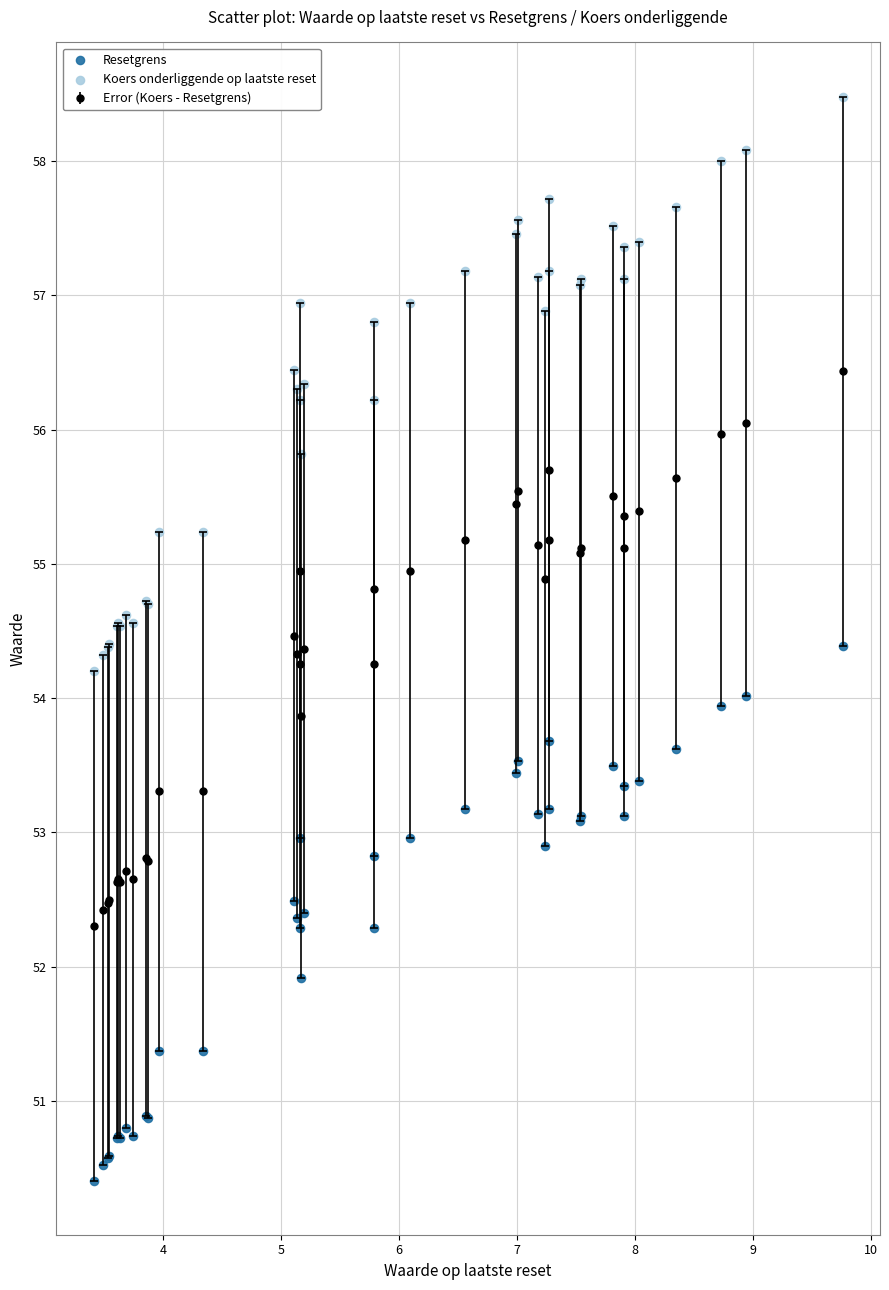

Which series reaches the minimum Y coordinate?

Resetgrens